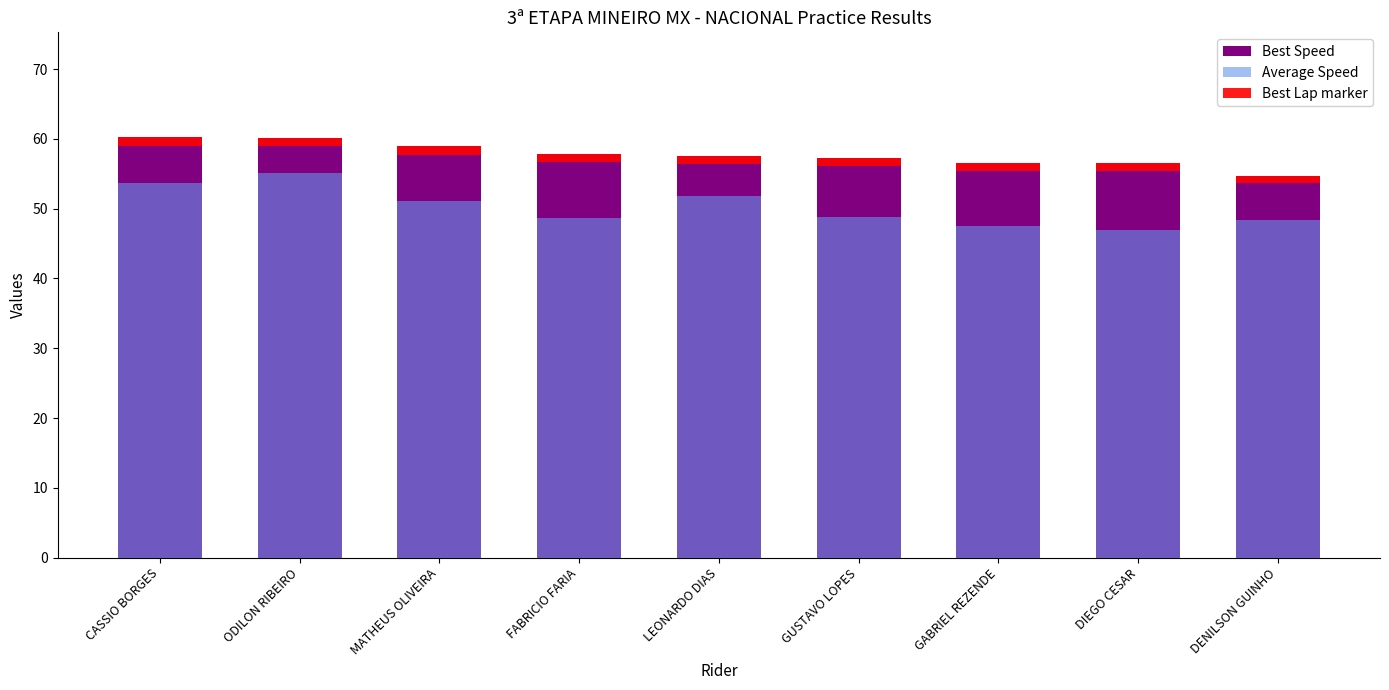

Is the value of Best Speed at DIEGO CESAR greater than the value of Best Lap marker at FABRICIO FARIA?

Yes